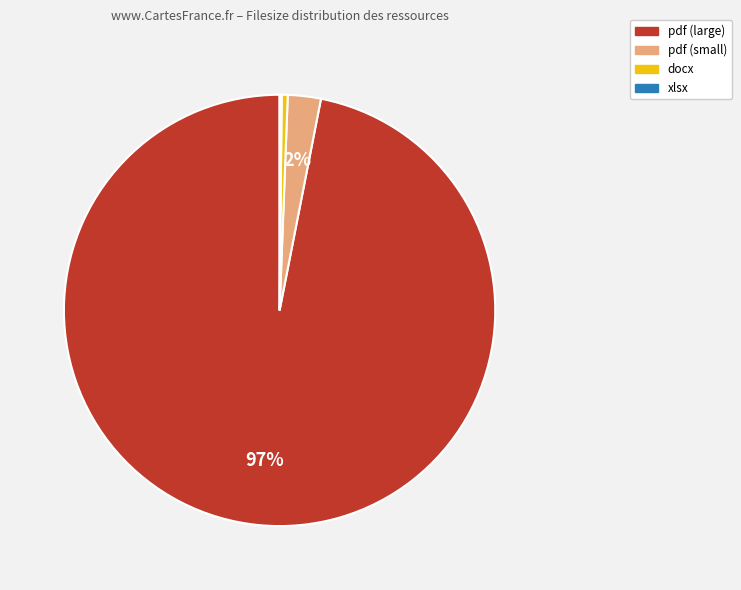

To the nearest percent, what is the average slice percentage?

25%